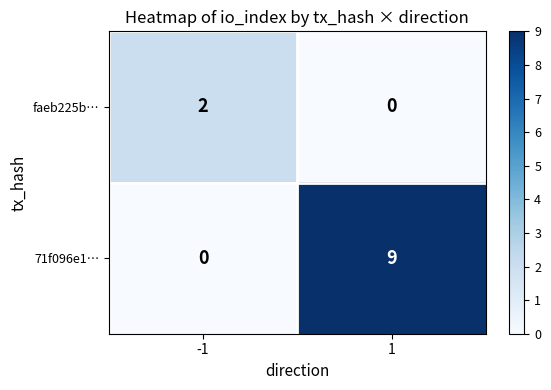

How many distinct data groups are displayed?

2